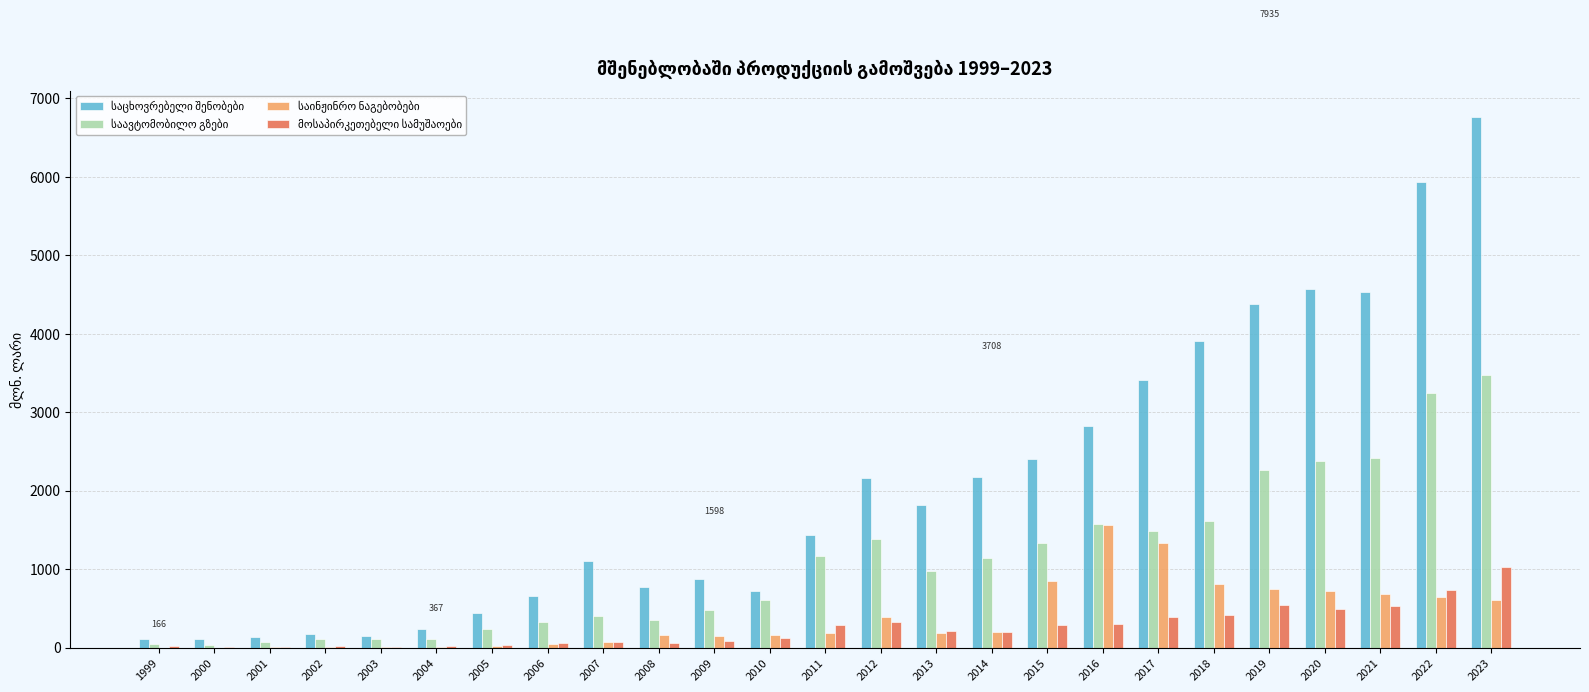

Which category has the highest value across all series?

2023